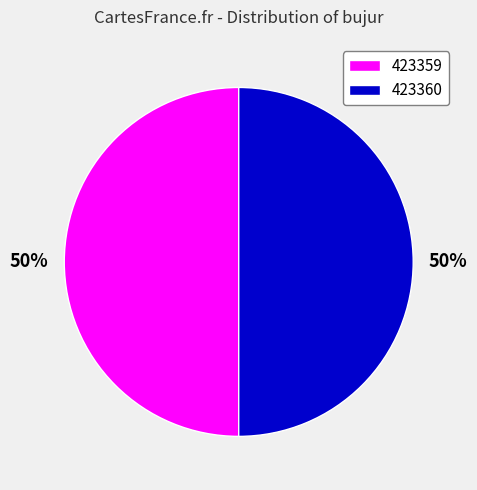

True or false: 423359 accounts for 62% of the total.

False